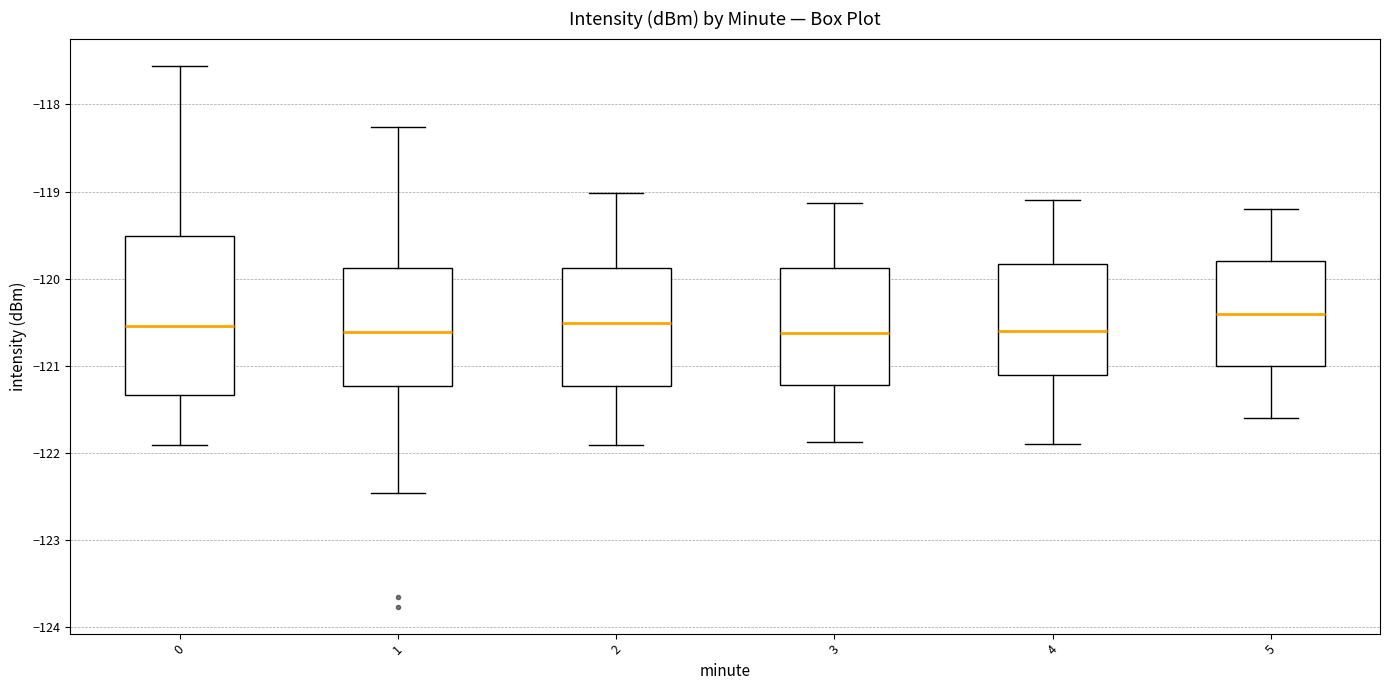

Reading left to right, read every box against the y-axis: the position of its median line, the range the box covers, and the ends of its whiskers. The values are not printed on the chart, so give them approximately, as read against the axis.

0: median -120.5, box -121.3 to -119.5, whiskers -121.9 to -117.6
1: median -120.6, box -121.2 to -119.9, whiskers -122.5 to -118.3
2: median -120.5, box -121.2 to -119.9, whiskers -121.9 to -119.0
3: median -120.6, box -121.2 to -119.9, whiskers -121.9 to -119.1
4: median -120.6, box -121.1 to -119.8, whiskers -121.9 to -119.1
5: median -120.4, box -121.0 to -119.8, whiskers -121.6 to -119.2